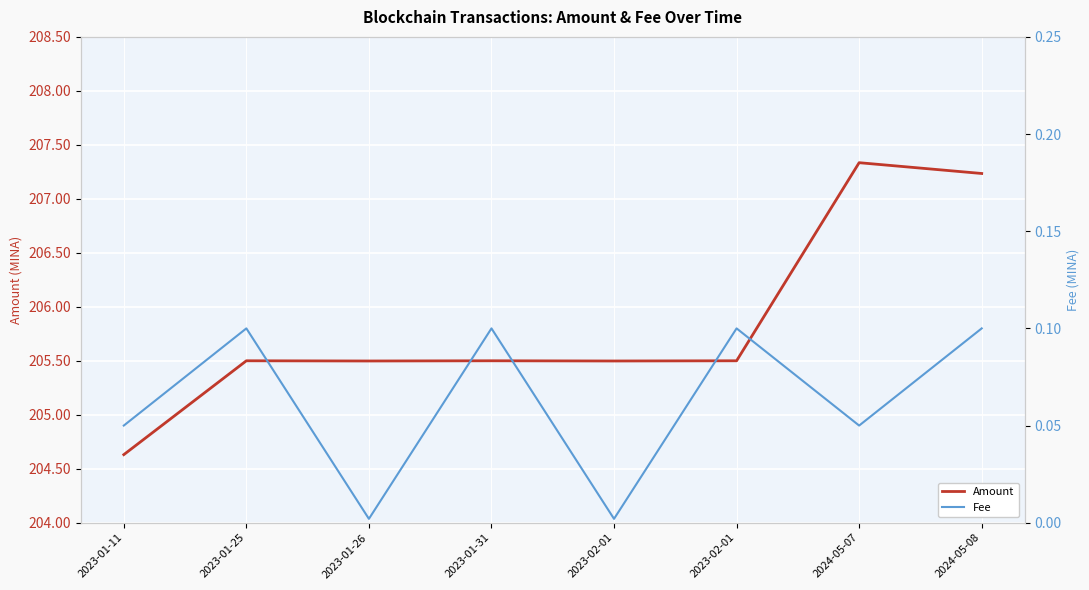

What is the highest value of the Fee series?

0.1